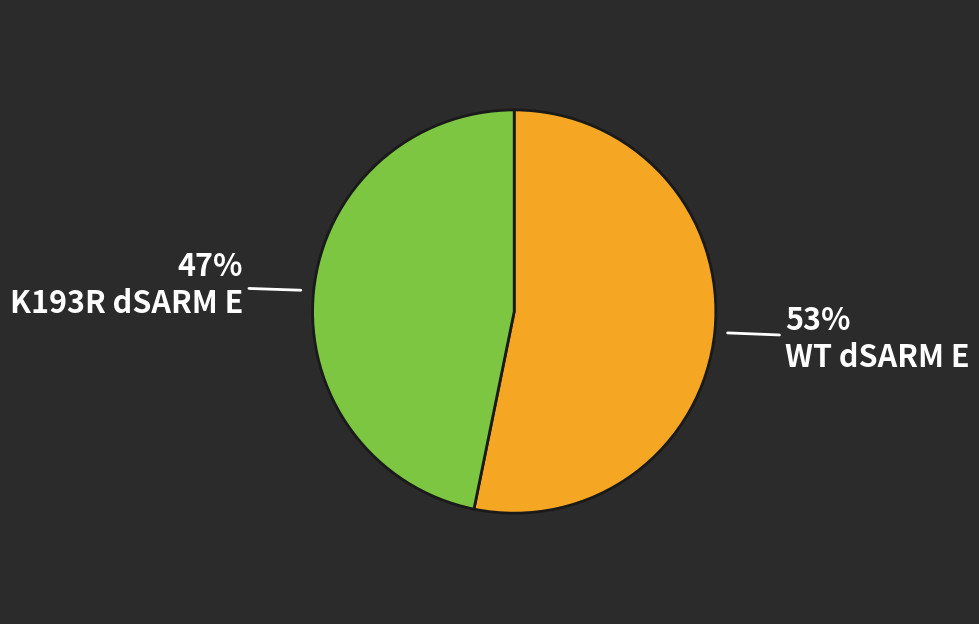

Which has a higher value, K193R dSARM E or WT dSARM E?

WT dSARM E